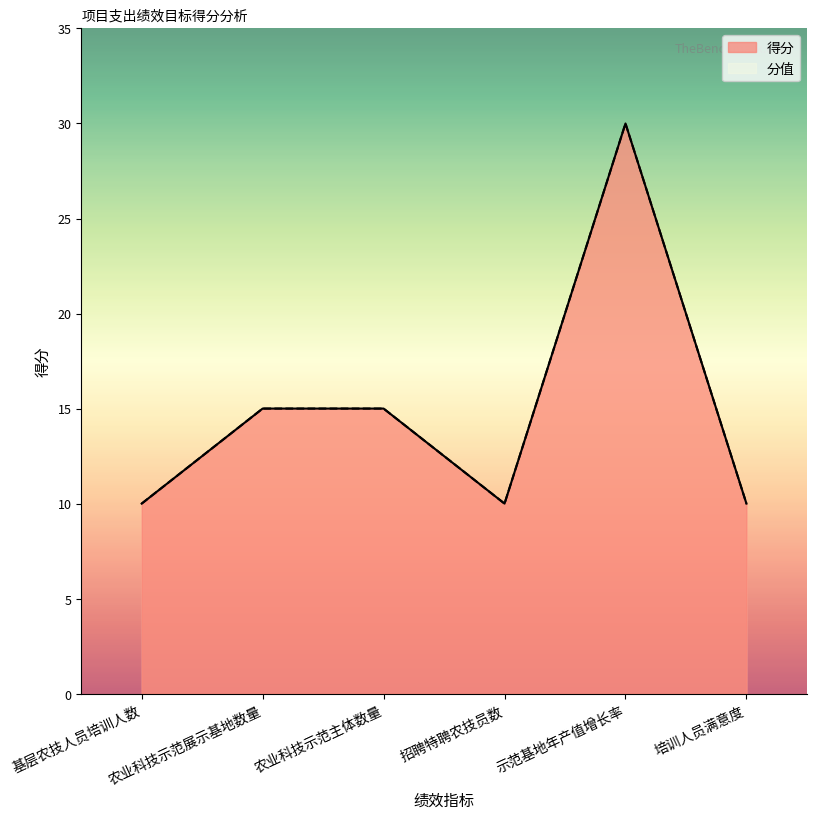

Where is the first local minimum?

招聘特聘农技员数